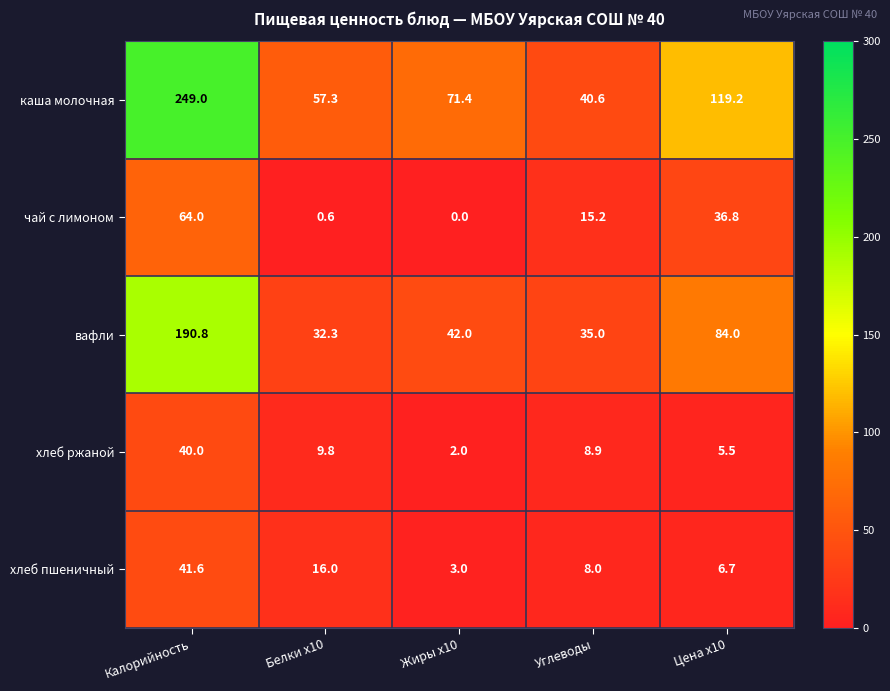

Rank the series at Калорийность from lowest to highest value.

хлеб ржаной, хлеб пшеничный, чай с лимоном, вафли, каша молочная